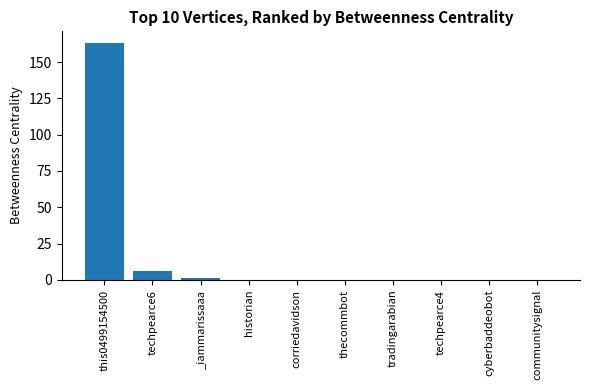

Is it true that the value at _iammarissaaa is 1?

True